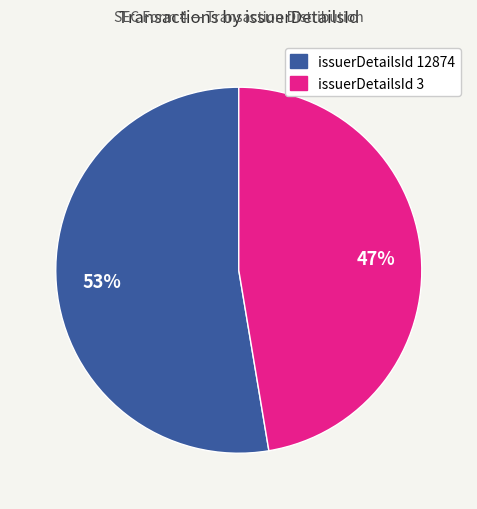

Count the number of slices in the pie.

2